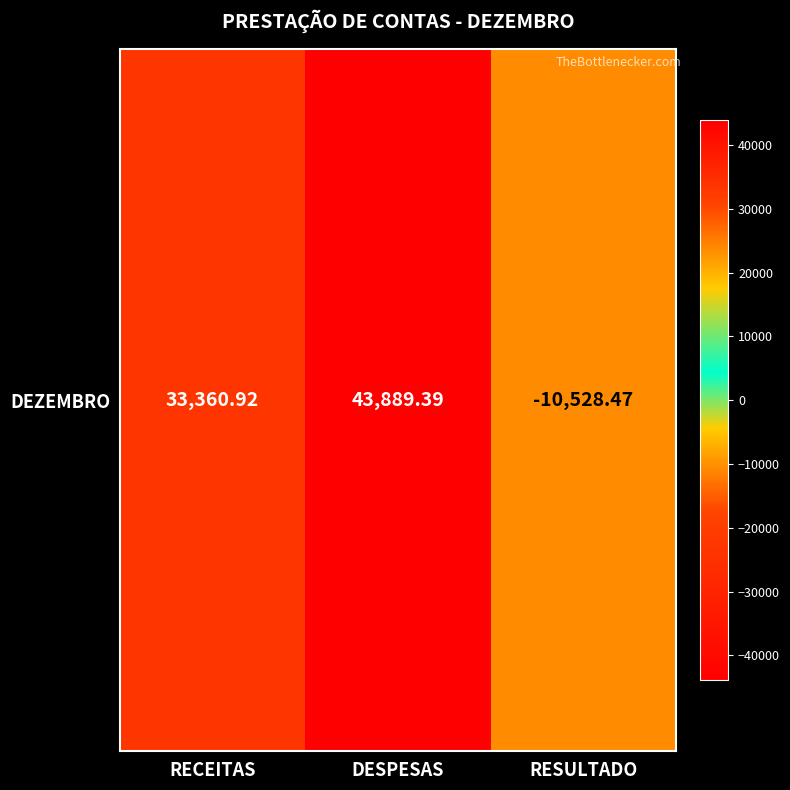

How many distinct data groups are displayed?

1